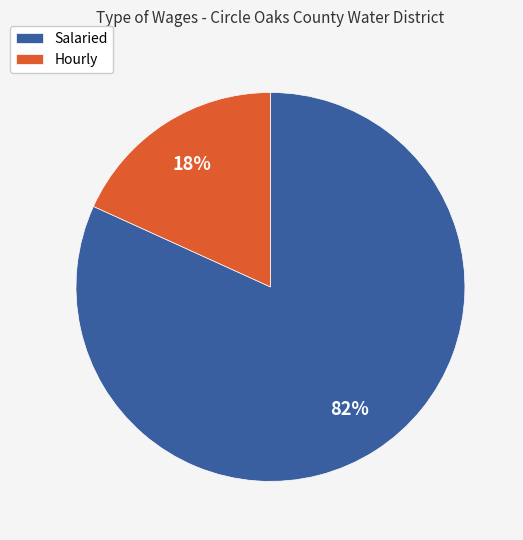

Combined, do Salaried and Hourly account for over 50%?

Yes